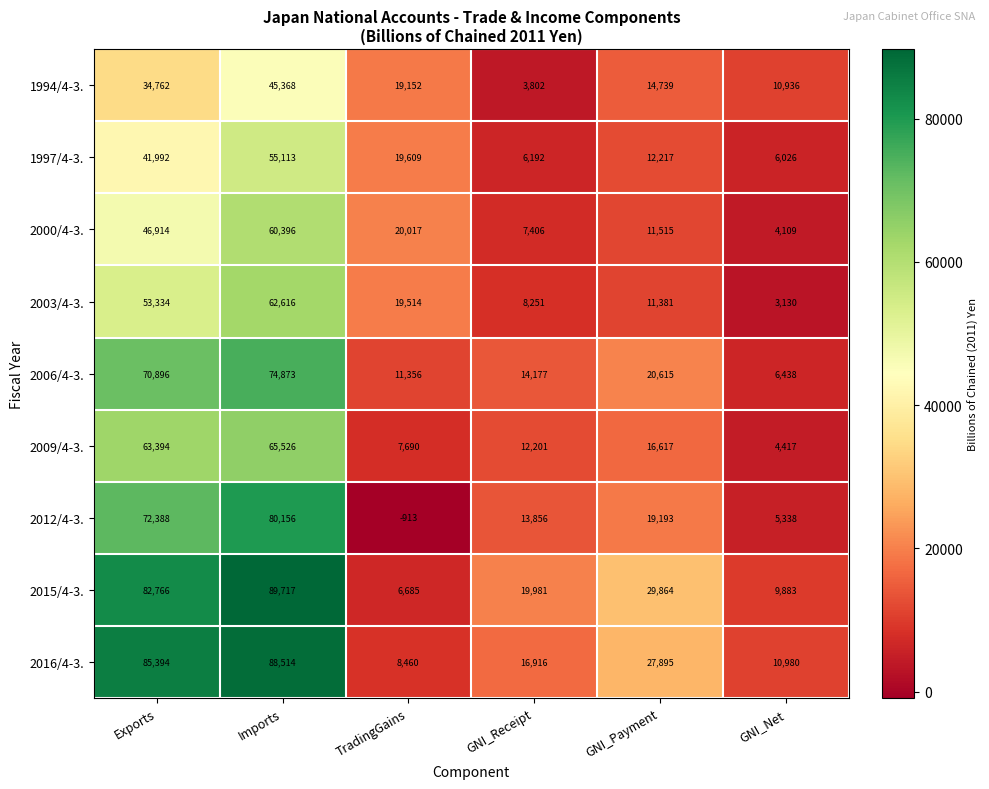

Which label corresponds to the largest value in the chart?

Imports